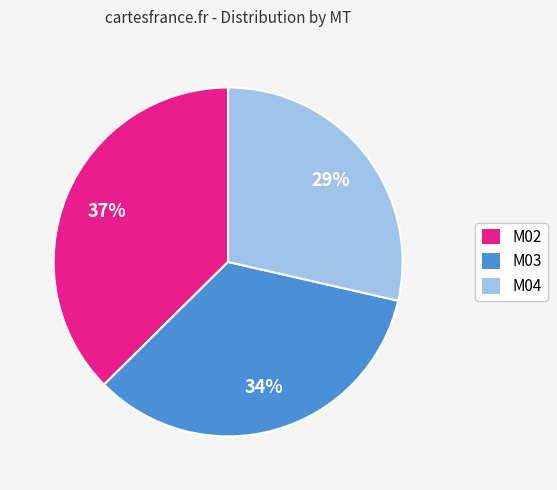

Combined, do M02 and M03 account for over 50%?

Yes